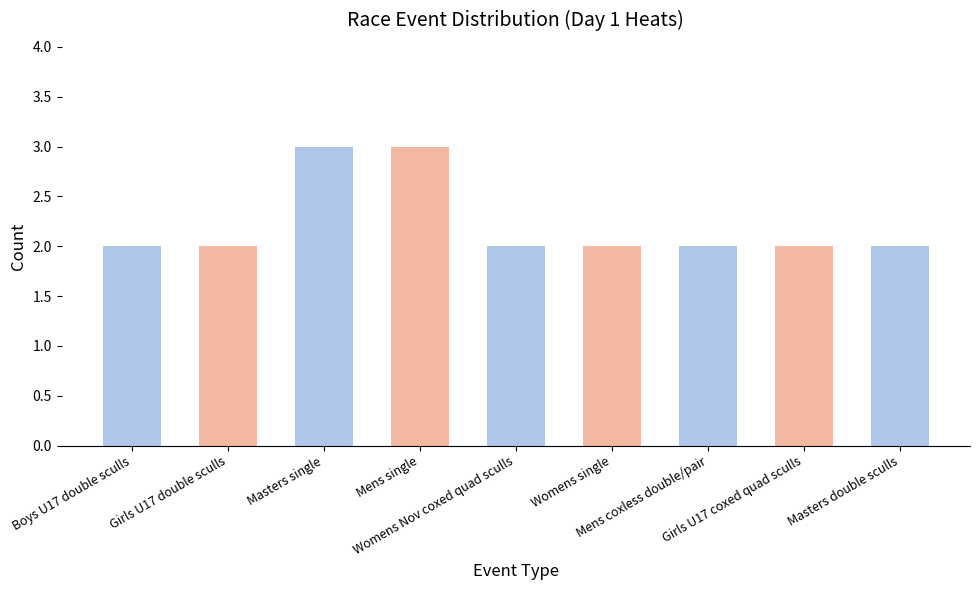

Approximately how many times larger is the value at Womens Nov coxed quad sculls compared to Mens coxless double/pair?

1.0